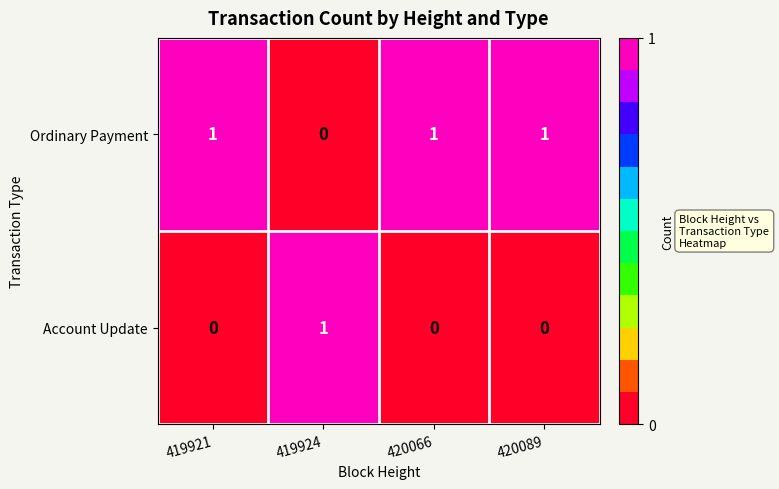

Which category has the lowest value in the Ordinary Payment series?

419924